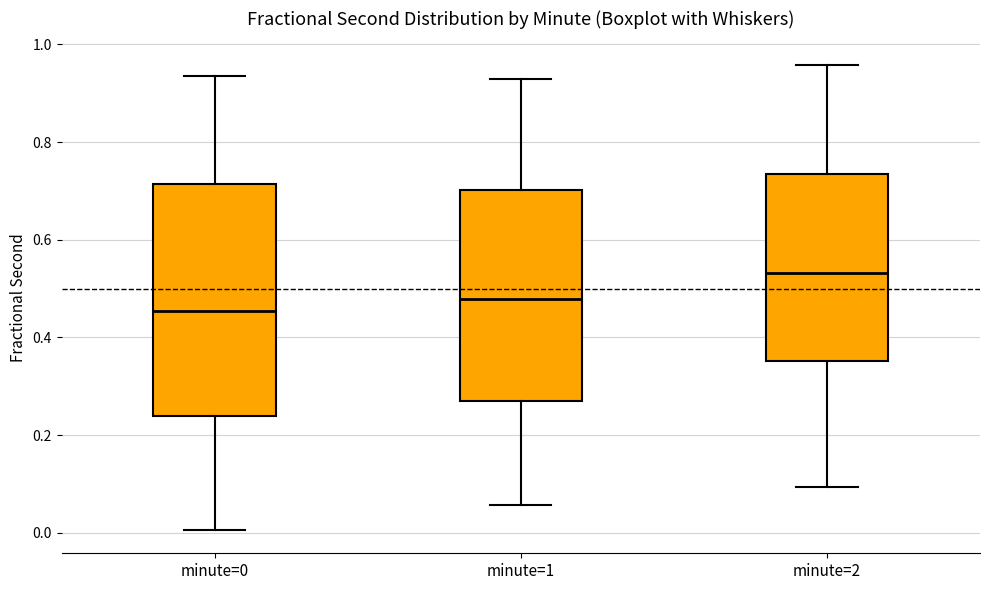

Where is the lower edge of the box for minute=2 on the y-axis? The values are not printed on the chart, so give them approximately, as read against the axis.

0.36